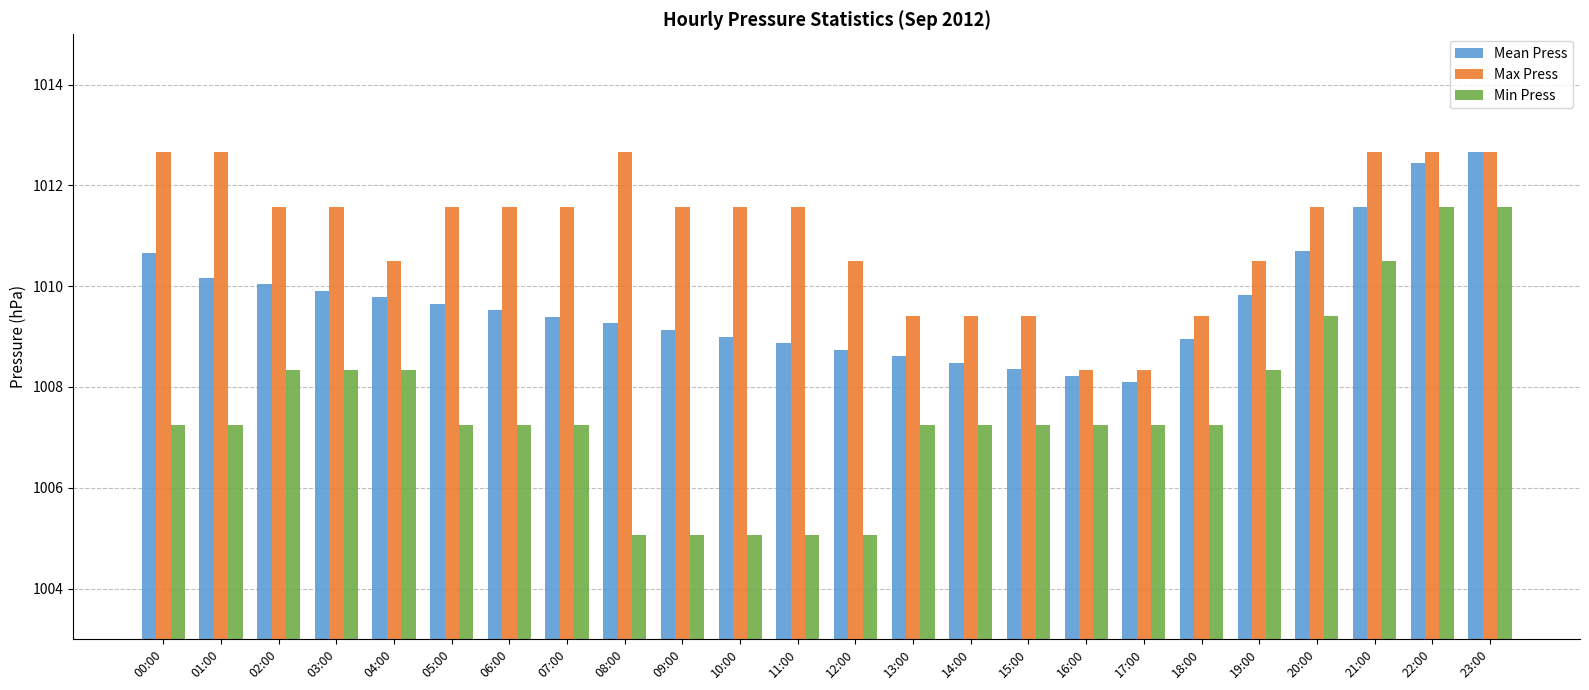

At 15:00, list the series in order from largest to smallest.

Max Press, Mean Press, Min Press